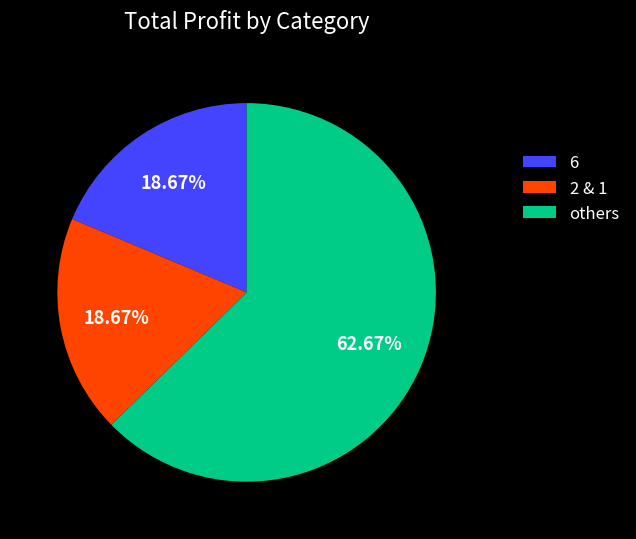

Is 6 the majority of the pie?

No